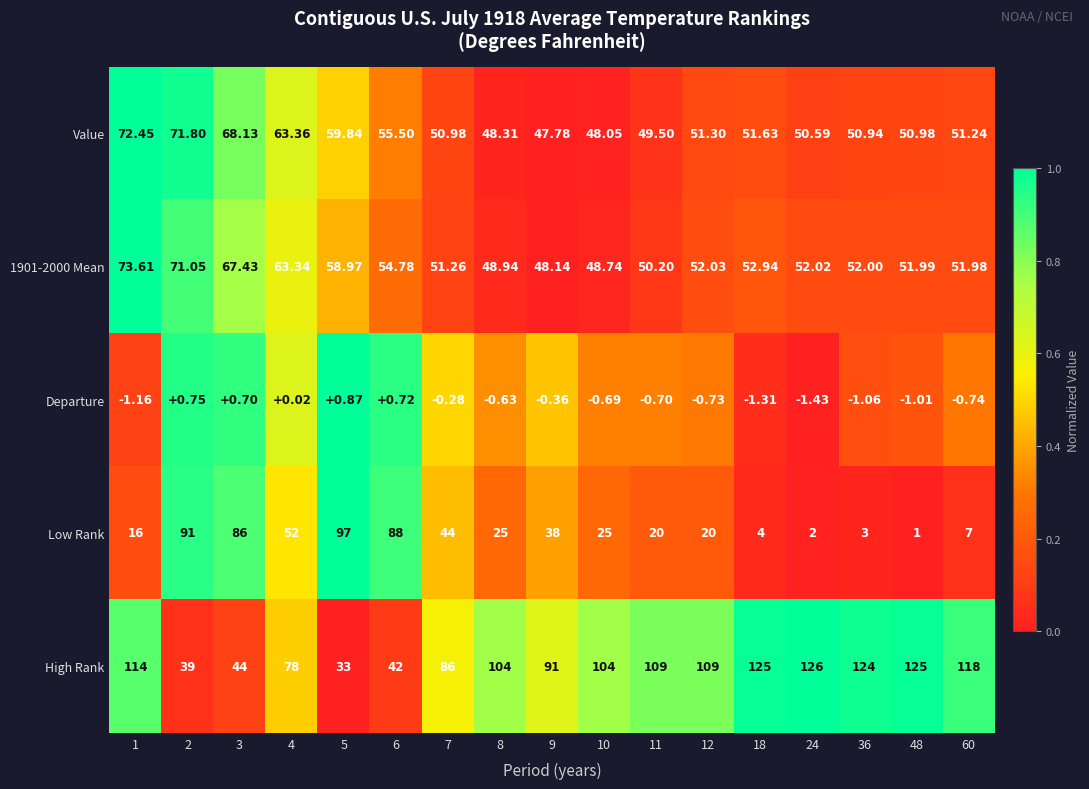

Which series changed the most between 3 and 36?

Low Rank